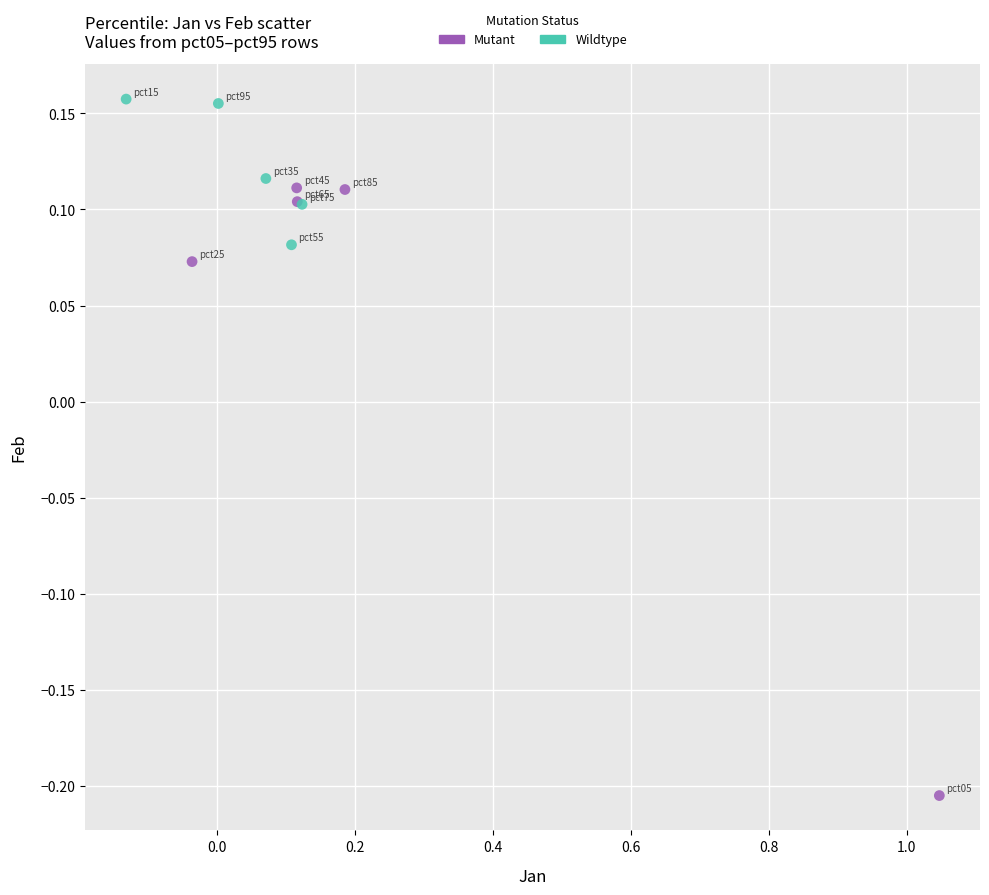

Which series reaches the minimum Y coordinate?

Mutant